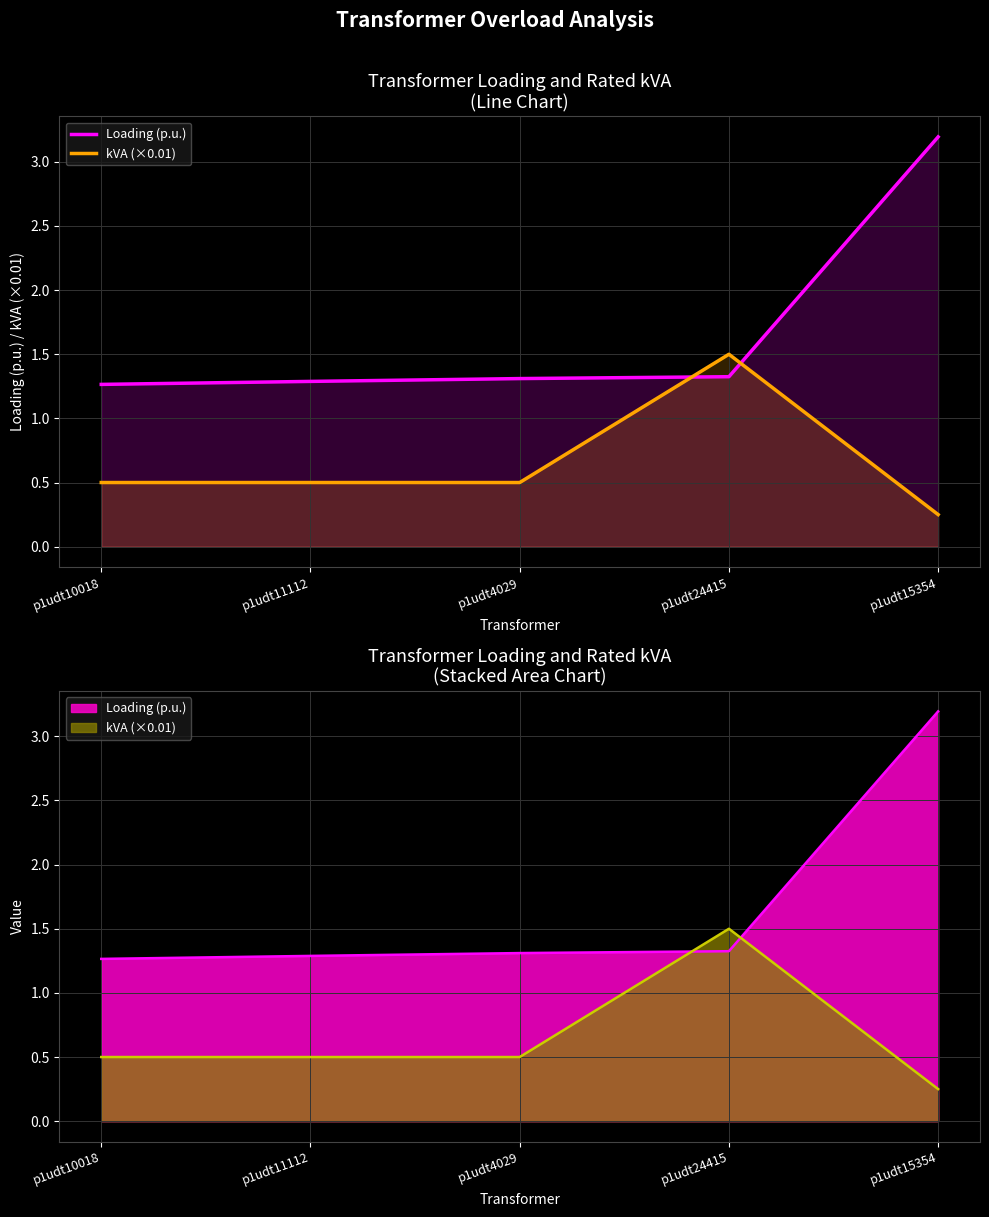

What is the minimum value shown in the chart?

0.2